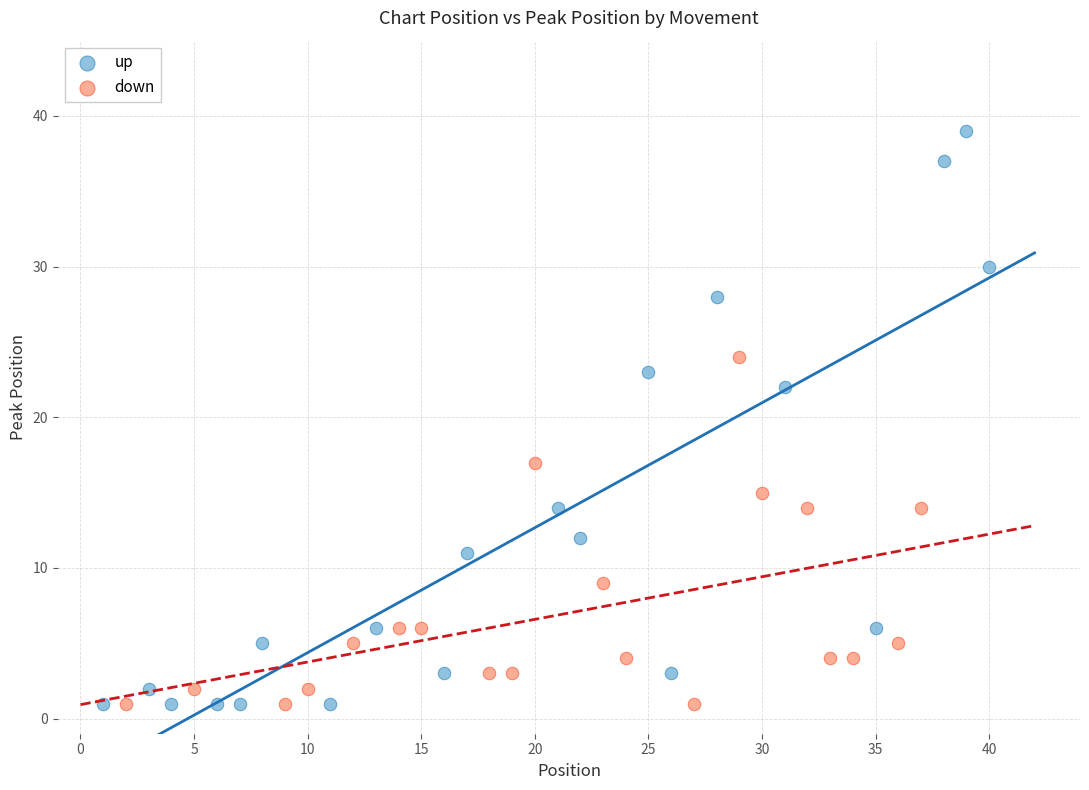

Which series reaches the maximum Y coordinate?

up